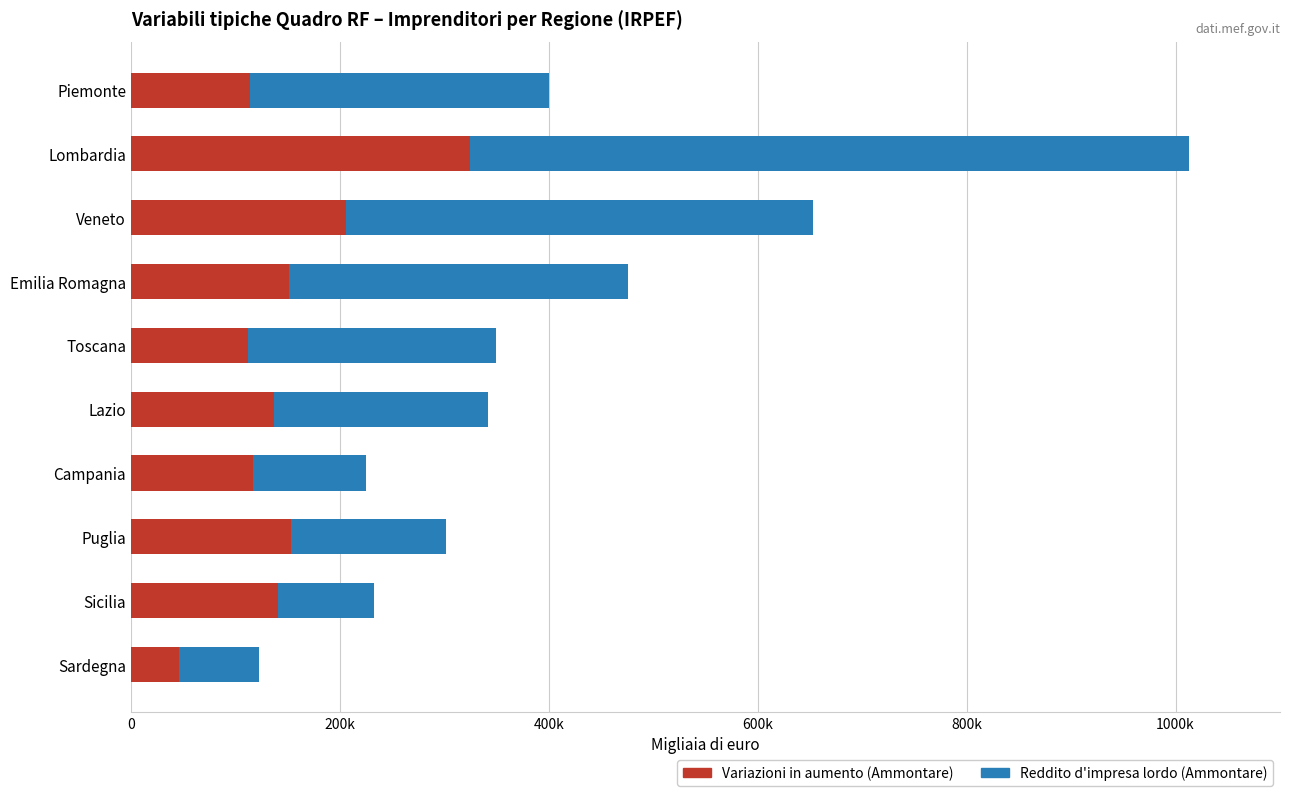

What are all the series names shown in the legend?

Variazioni in aumento (Ammontare), Reddito d'impresa lordo (Ammontare)